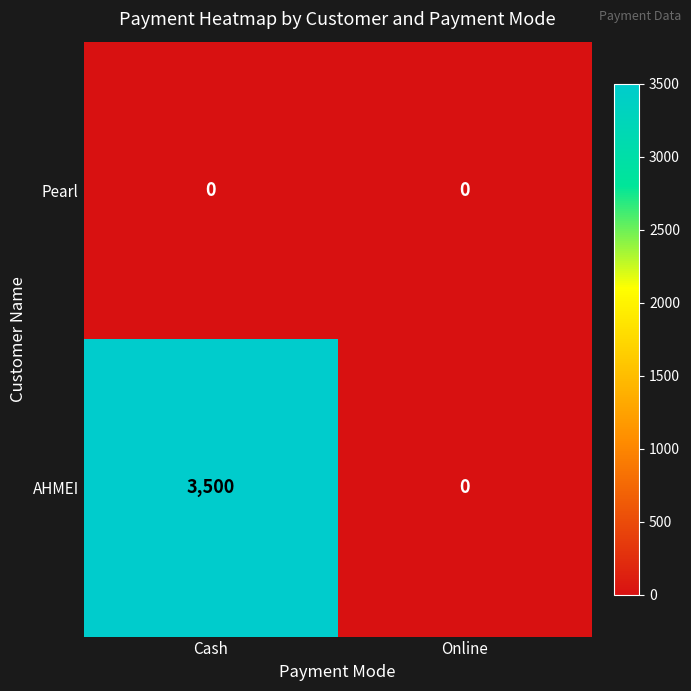

At how many categories does at least one series exceed 1022?

1